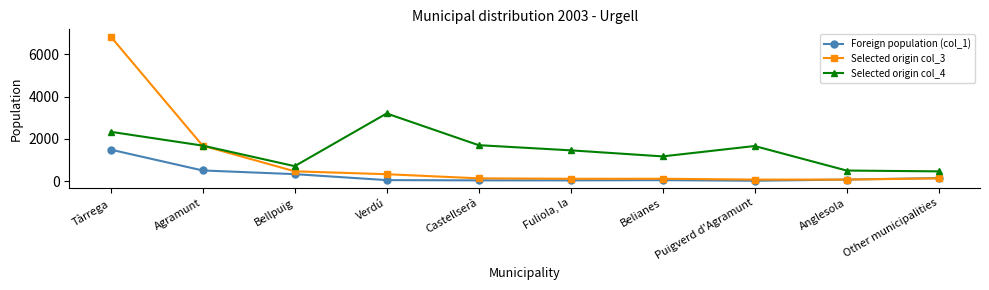

What is the maximum value for Selected origin col_3?

6849